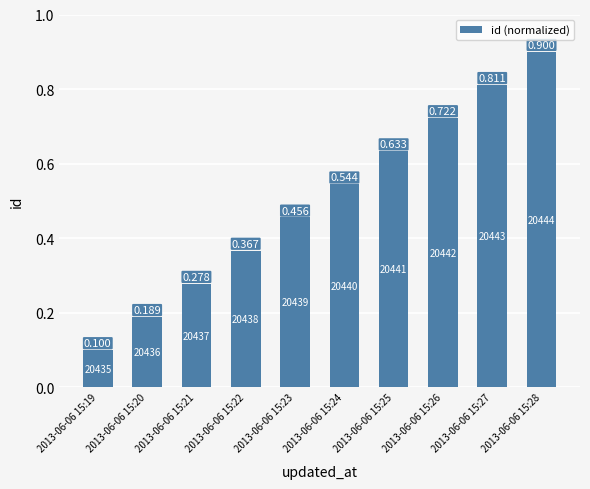

List the labels in order of value, largest first.

2013-06-06 15:28, 2013-06-06 15:27, 2013-06-06 15:26, 2013-06-06 15:25, 2013-06-06 15:24, 2013-06-06 15:23, 2013-06-06 15:22, 2013-06-06 15:21, 2013-06-06 15:20, 2013-06-06 15:19